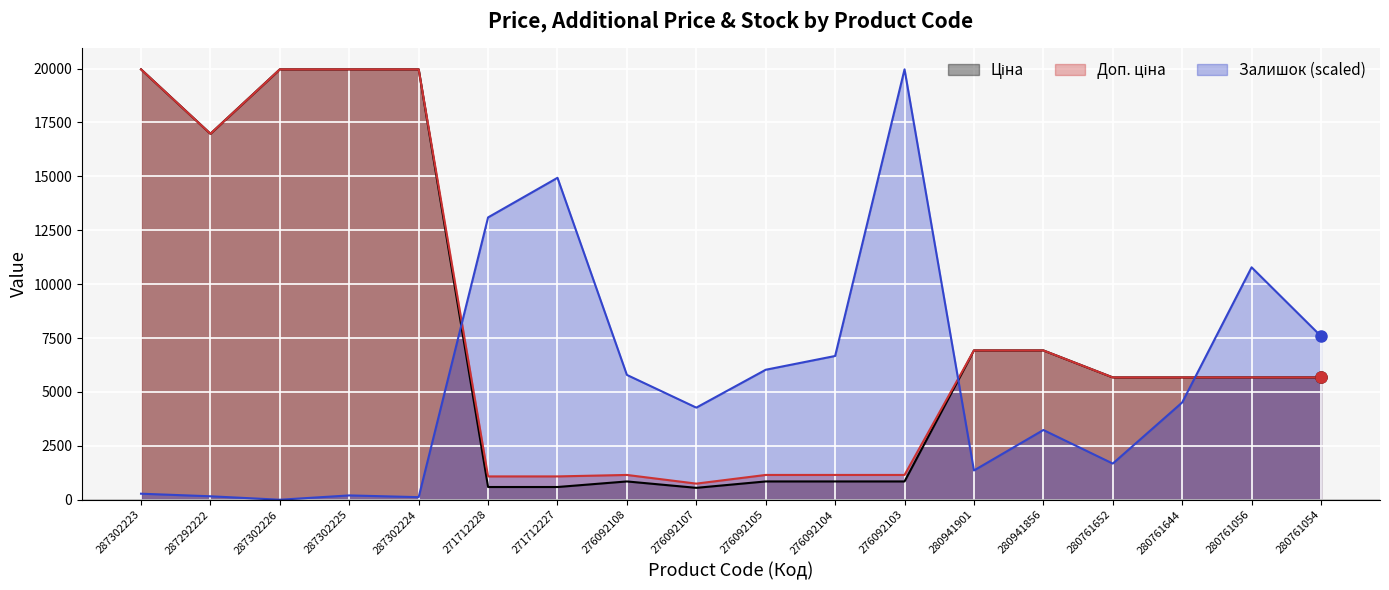

Where is Ціна nearest to the value 10257?

280941901